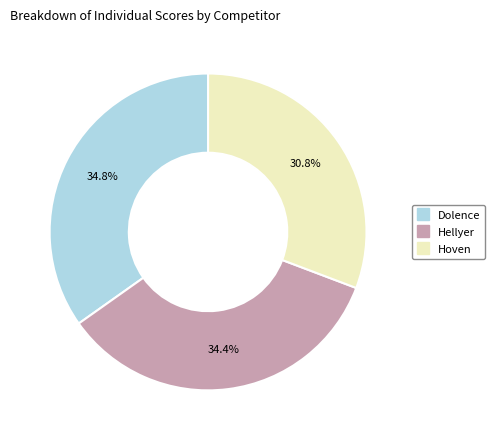

Between Hoven and Hellyer, which is larger?

Hellyer